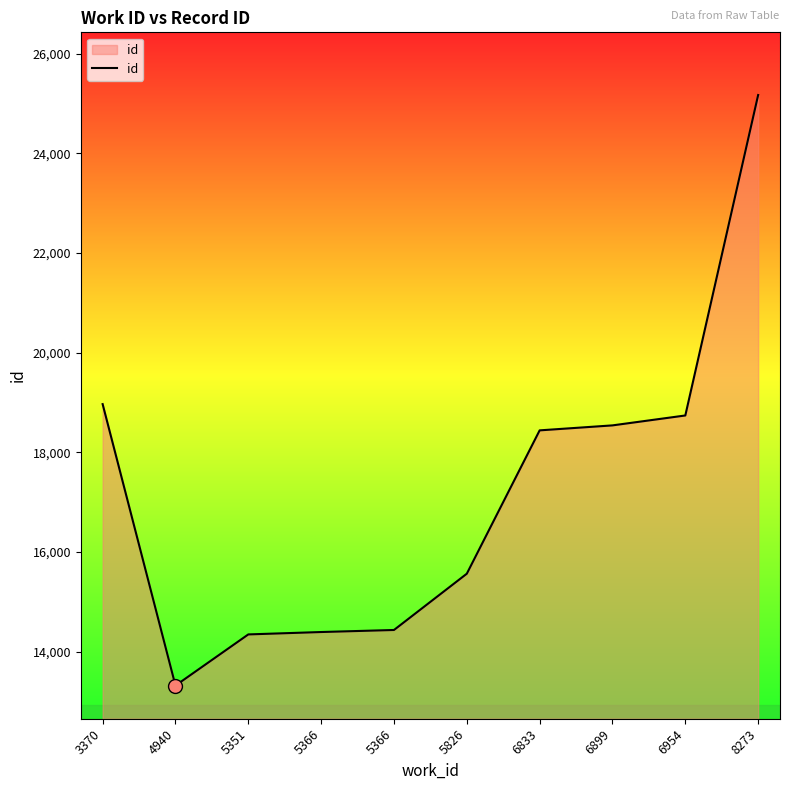

Reading right to left, list all the values displayed in this chart.

25174	18740	18541	18441	15563	14433	14392	14344	13317	18968